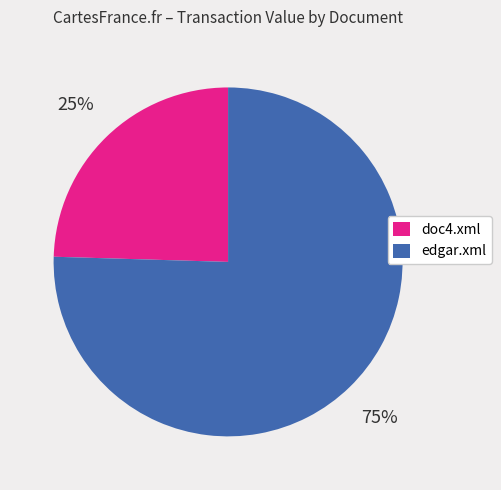

Which category has the smallest portion of the pie?

doc4.xml